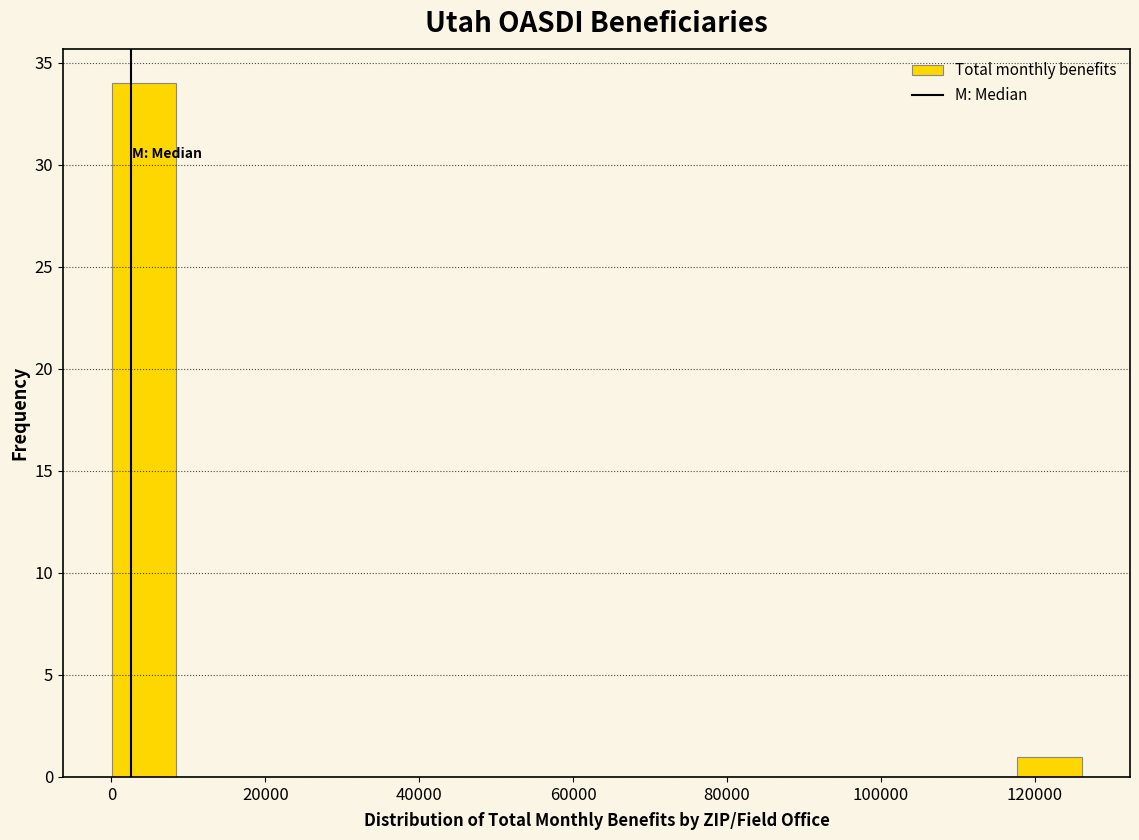

Which range on the x-axis has the tallest bar?

0 to 8000